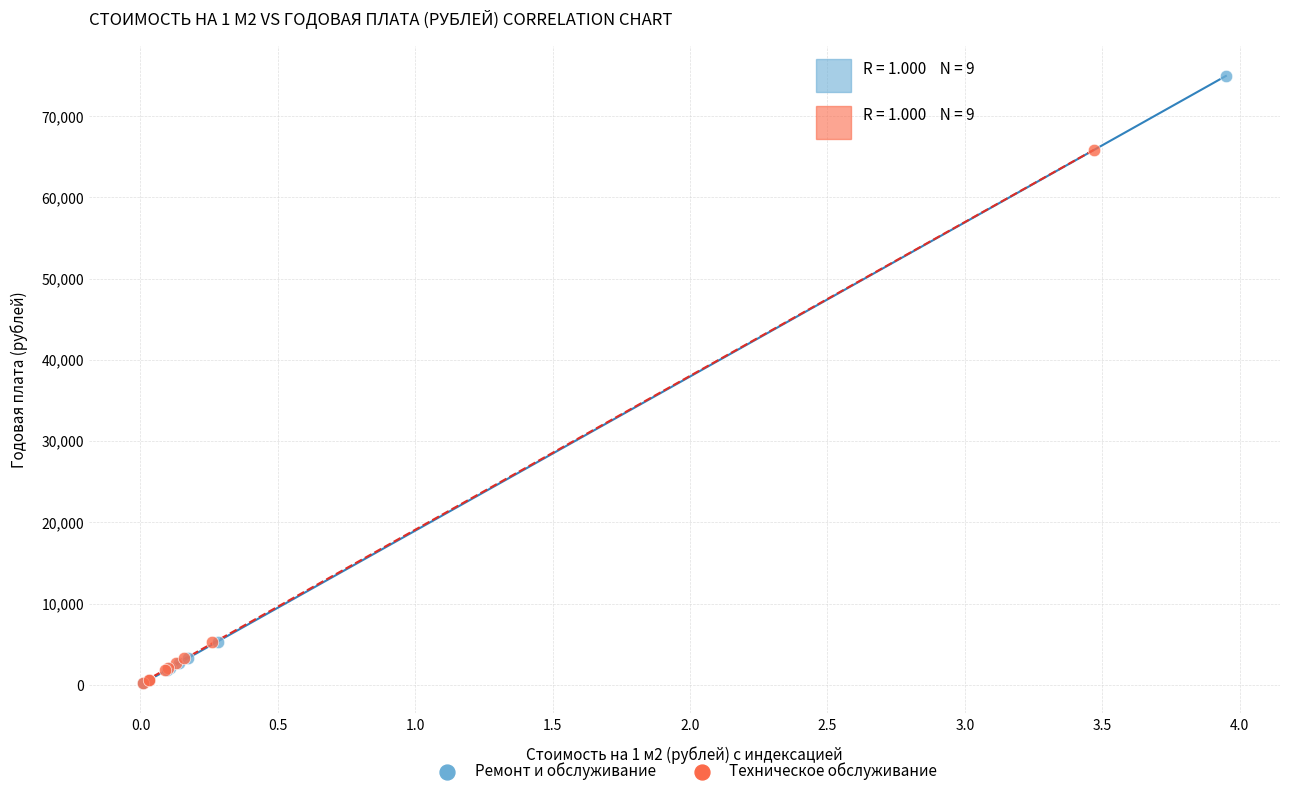

Which series reaches the maximum Y coordinate?

Ремонт и обслуживание